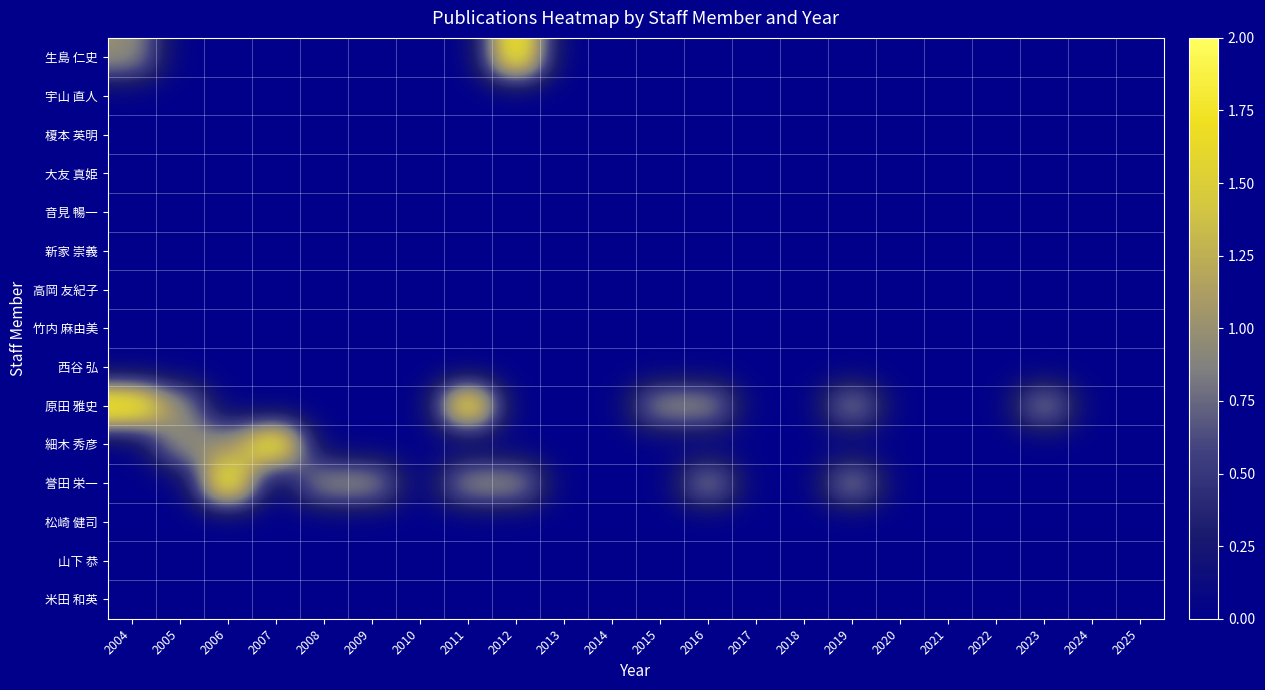

Reading left to right, extract all data points from this chart.

生島 仁史: 2004=1	2005=0	2006=0	2007=0	2008=0	2009=0	2010=0	2011=0	2012=2	2013=0	2014=0	2015=0	2016=0	2017=0	2018=0	2019=0	2020=0	2021=0	2022=0	2023=0	2024=0	2025=0
宇山 直人: 2004=0	2005=0	2006=0	2007=0	2008=0	2009=0	2010=0	2011=0	2012=0	2013=0	2014=0	2015=0	2016=0	2017=0	2018=0	2019=0	2020=0	2021=0	2022=0	2023=0	2024=0	2025=0
榎本 英明: 2004=0	2005=0	2006=0	2007=0	2008=0	2009=0	2010=0	2011=0	2012=0	2013=0	2014=0	2015=0	2016=0	2017=0	2018=0	2019=0	2020=0	2021=0	2022=0	2023=0	2024=0	2025=0
大友 真姫: 2004=0	2005=0	2006=0	2007=0	2008=0	2009=0	2010=0	2011=0	2012=0	2013=0	2014=0	2015=0	2016=0	2017=0	2018=0	2019=0	2020=0	2021=0	2022=0	2023=0	2024=0	2025=0
音見 暢一: 2004=0	2005=0	2006=0	2007=0	2008=0	2009=0	2010=0	2011=0	2012=0	2013=0	2014=0	2015=0	2016=0	2017=0	2018=0	2019=0	2020=0	2021=0	2022=0	2023=0	2024=0	2025=0
新家 崇義: 2004=0	2005=0	2006=0	2007=0	2008=0	2009=0	2010=0	2011=0	2012=0	2013=0	2014=0	2015=0	2016=0	2017=0	2018=0	2019=0	2020=0	2021=0	2022=0	2023=0	2024=0	2025=0
高岡 友紀子: 2004=0	2005=0	2006=0	2007=0	2008=0	2009=0	2010=0	2011=0	2012=0	2013=0	2014=0	2015=0	2016=0	2017=0	2018=0	2019=0	2020=0	2021=0	2022=0	2023=0	2024=0	2025=0
竹内 麻由美: 2004=0	2005=0	2006=0	2007=0	2008=0	2009=0	2010=0	2011=0	2012=0	2013=0	2014=0	2015=0	2016=0	2017=0	2018=0	2019=0	2020=0	2021=0	2022=0	2023=0	2024=0	2025=0
西谷 弘: 2004=0	2005=0	2006=0	2007=0	2008=0	2009=0	2010=0	2011=0	2012=0	2013=0	2014=0	2015=0	2016=0	2017=0	2018=0	2019=0	2020=0	2021=0	2022=0	2023=0	2024=0	2025=0
原田 雅史: 2004=2	2005=1	2006=0	2007=0	2008=0	2009=0	2010=0	2011=2	2012=0	2013=0	2014=0	2015=1	2016=1	2017=0	2018=0	2019=1	2020=0	2021=0	2022=0	2023=1	2024=0	2025=0
細木 秀彦: 2004=0	2005=1	2006=1	2007=2	2008=0	2009=0	2010=0	2011=0	2012=0	2013=0	2014=0	2015=0	2016=0	2017=0	2018=0	2019=0	2020=0	2021=0	2022=0	2023=0	2024=0	2025=0
誉田 栄一: 2004=0	2005=0	2006=2	2007=0	2008=1	2009=1	2010=0	2011=1	2012=1	2013=0	2014=0	2015=0	2016=1	2017=0	2018=0	2019=1	2020=0	2021=0	2022=0	2023=0	2024=0	2025=0
松崎 健司: 2004=0	2005=0	2006=0	2007=0	2008=0	2009=0	2010=0	2011=0	2012=0	2013=0	2014=0	2015=0	2016=0	2017=0	2018=0	2019=0	2020=0	2021=0	2022=0	2023=0	2024=0	2025=0
山下 恭: 2004=0	2005=0	2006=0	2007=0	2008=0	2009=0	2010=0	2011=0	2012=0	2013=0	2014=0	2015=0	2016=0	2017=0	2018=0	2019=0	2020=0	2021=0	2022=0	2023=0	2024=0	2025=0
米田 和英: 2004=0	2005=0	2006=0	2007=0	2008=0	2009=0	2010=0	2011=0	2012=0	2013=0	2014=0	2015=0	2016=0	2017=0	2018=0	2019=0	2020=0	2021=0	2022=0	2023=0	2024=0	2025=0